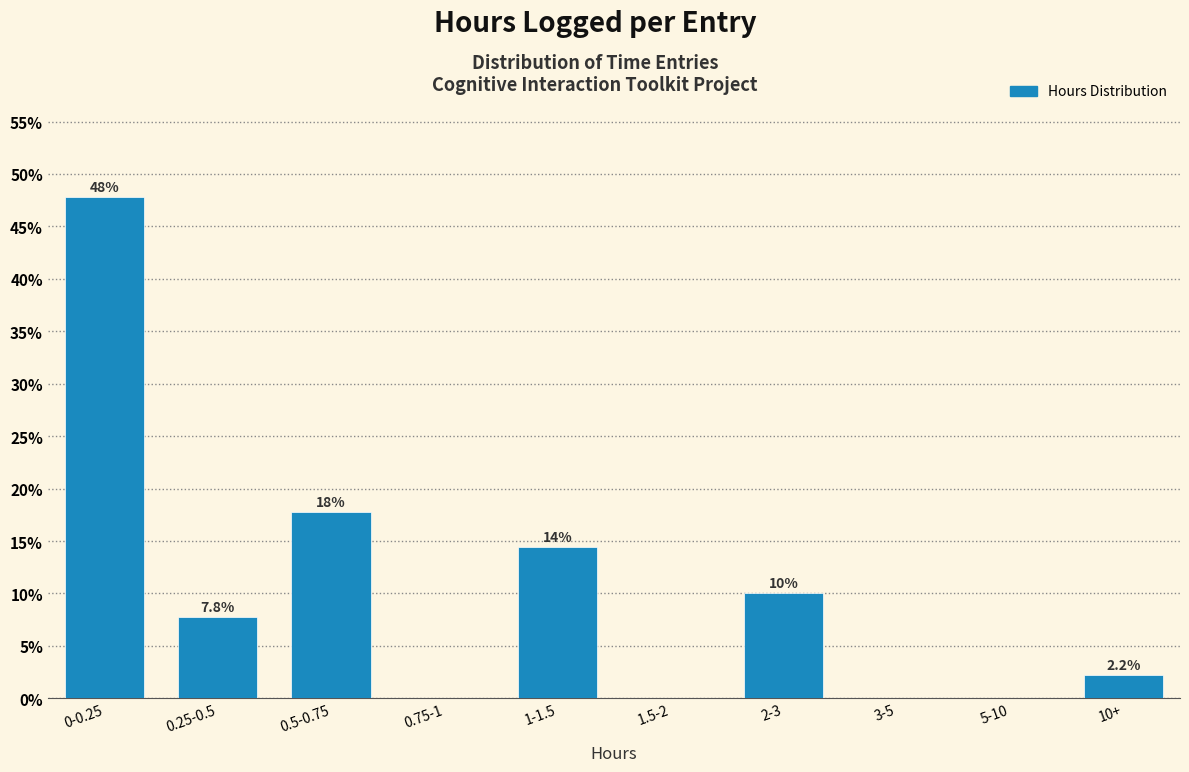

Reading right to left, what are all the values shown in this chart?

10+=2.2	5-10=0.0	3-5=0.0	2-3=10.0	1.5-2=0.0	1-1.5=14.4	0.75-1=0.0	0.5-0.75=17.8	0.25-0.5=7.8	0-0.25=47.8